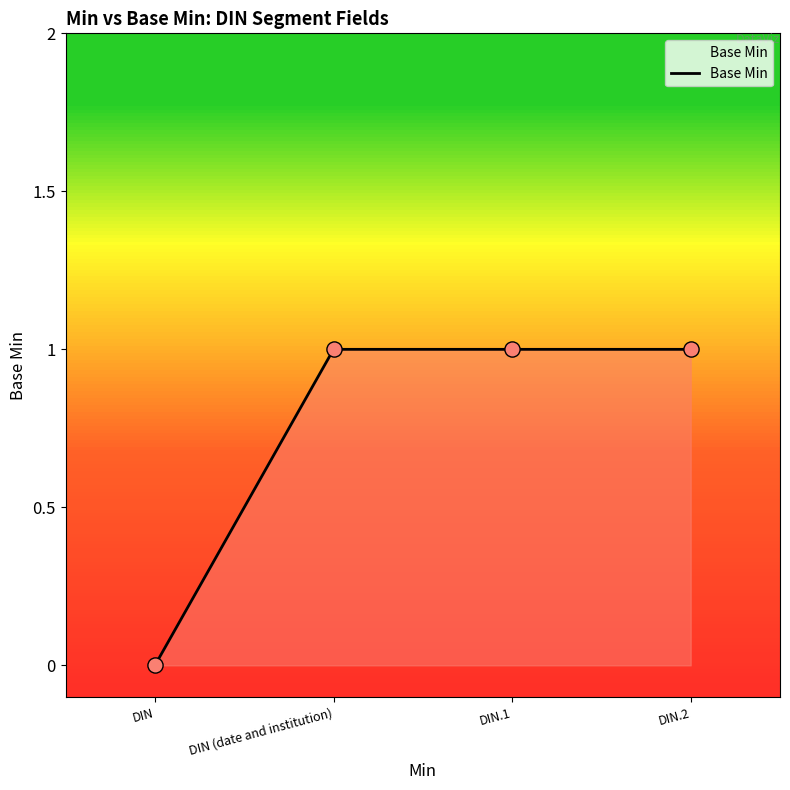

Which has a higher value, DIN.2 or DIN?

DIN.2